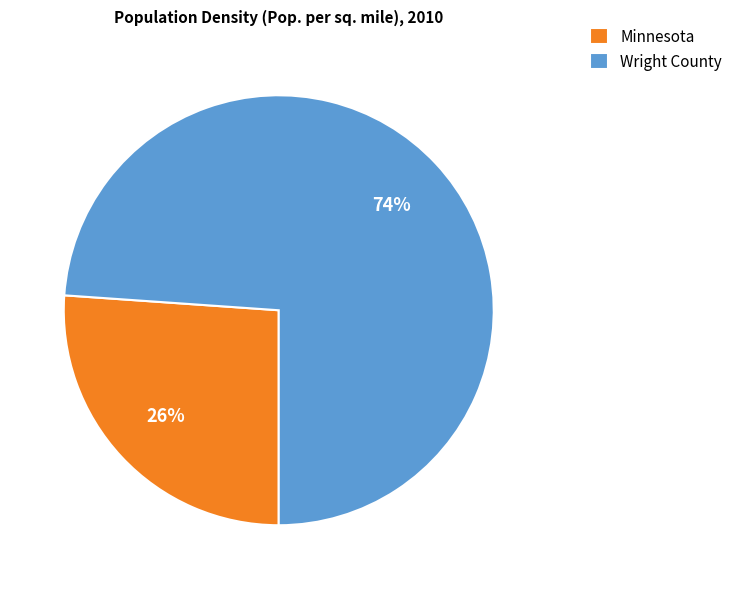

Is the sum of Wright County and Minnesota greater than half?

Yes